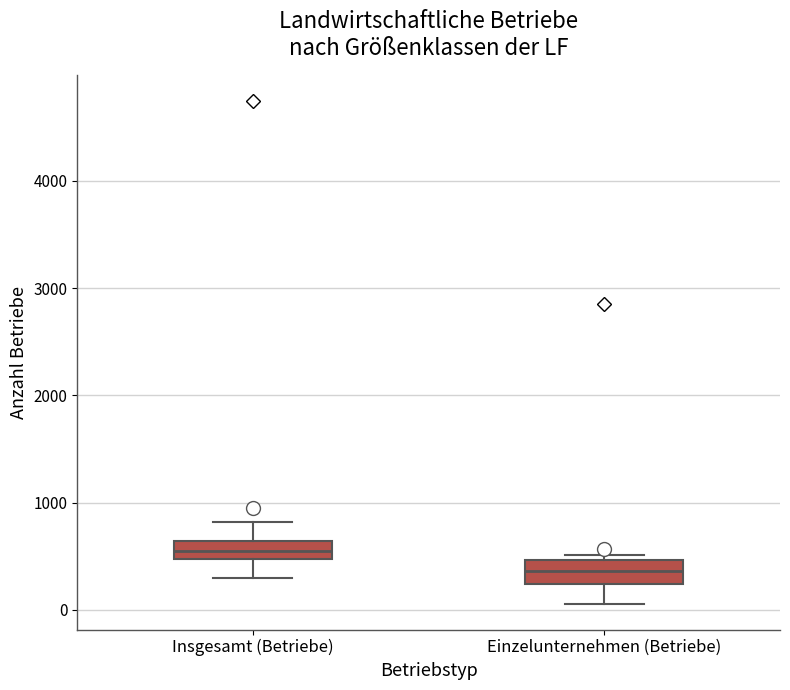

Reading left to right, transcribe this box plot: for each box, give where its median line is, the range the box spans, and where its two whiskers end, as read against the y-axis. The values are not printed on the chart, so give them approximately, as read against the axis.

Insgesamt (Betriebe): median 500 (inside the box), box 500 to 600, whiskers 300 to 800
Einzelunternehmen (Betriebe): median 400, box 200 to 500, whiskers 100 to 500 (just above the box's upper edge)